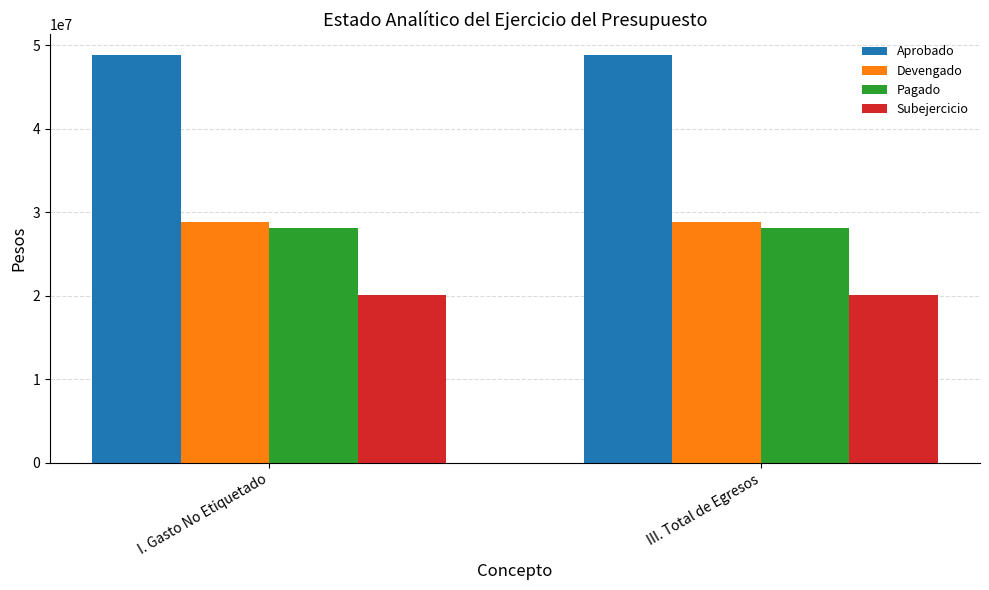

Is the value of Aprobado at III. Total de Egresos greater than the value of Pagado at III. Total de Egresos?

Yes